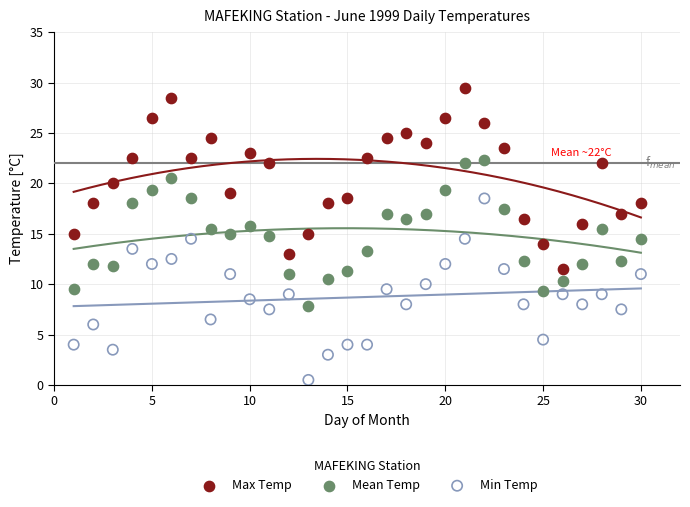

Which series contains the lowest Y value?

Min Temp